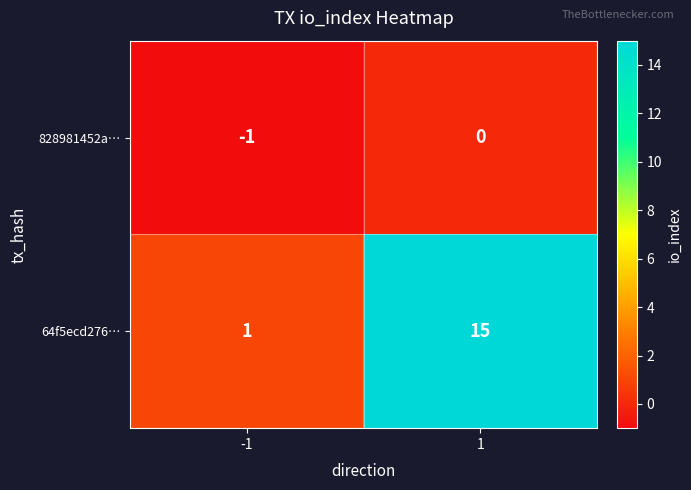

At 1, list the series in order from smallest to largest.

828981452a…, 64f5ecd276…